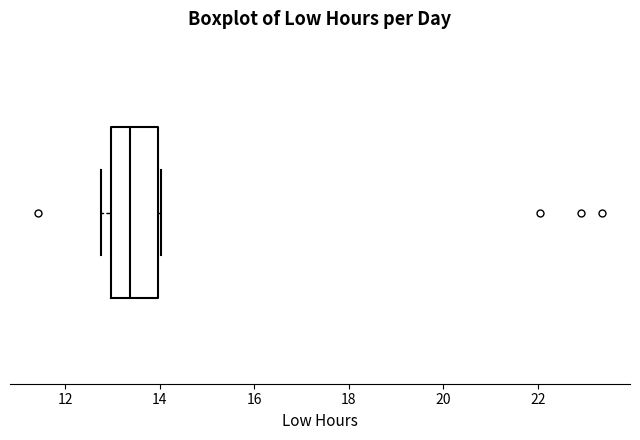

Transcribe this box plot: give where the median line is, the range the box spans, and where the two whiskers end, as read against the x-axis. The values are not printed on the chart, so give them approximately, as read against the axis.

median 13.4, box 13.0 to 14.0, whiskers 12.8 to 14.0